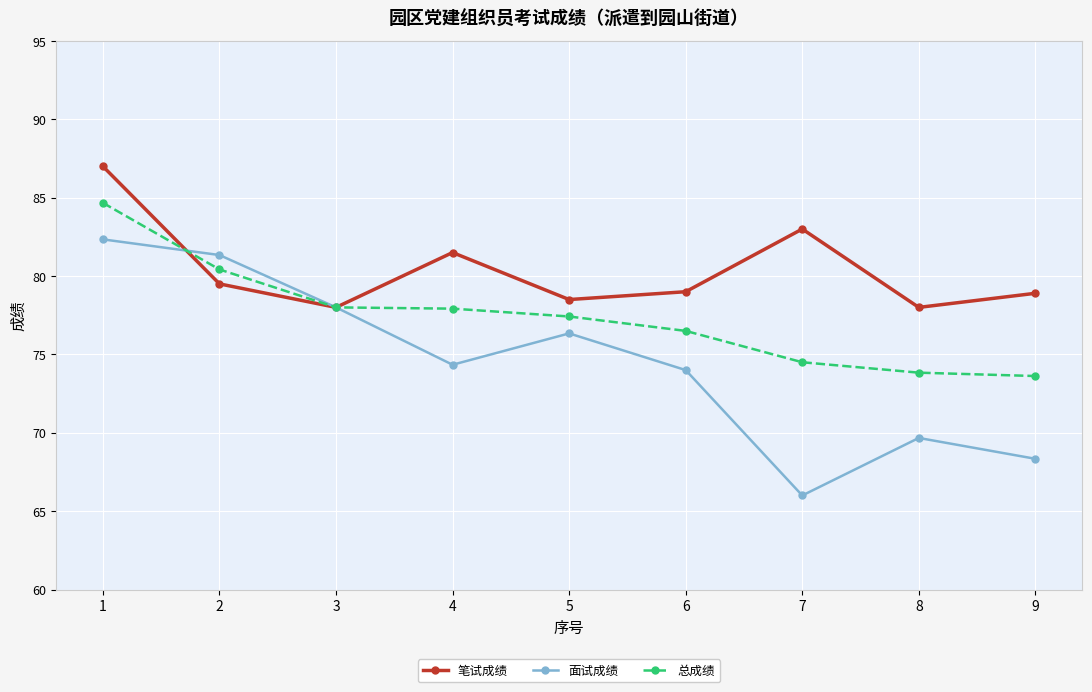

Which label corresponds to the largest value in the chart?

1